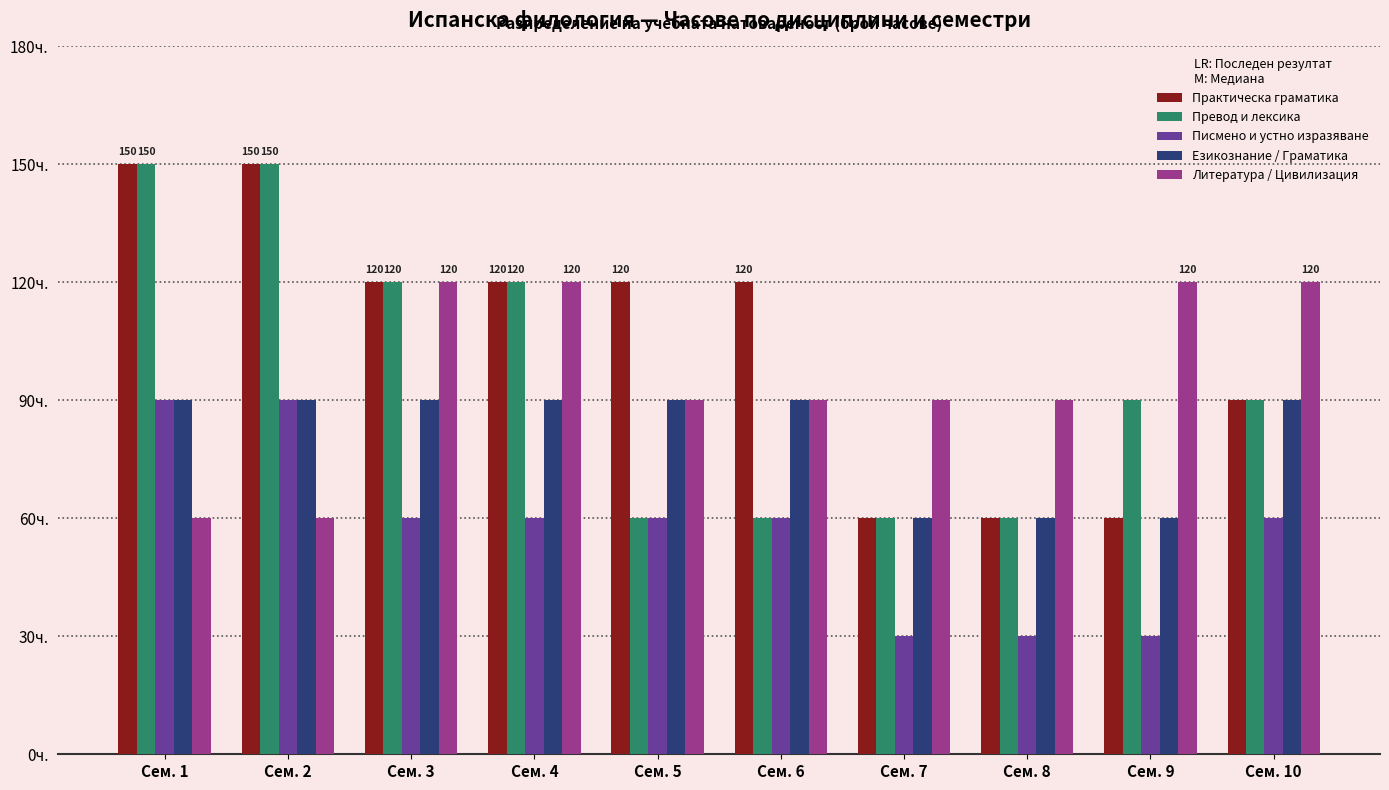

What are all the series names shown in the legend?

Практическа граматика, Превод и лексика, Писмено и устно изразяване, Езикознание / Граматика, Литература / Цивилизация